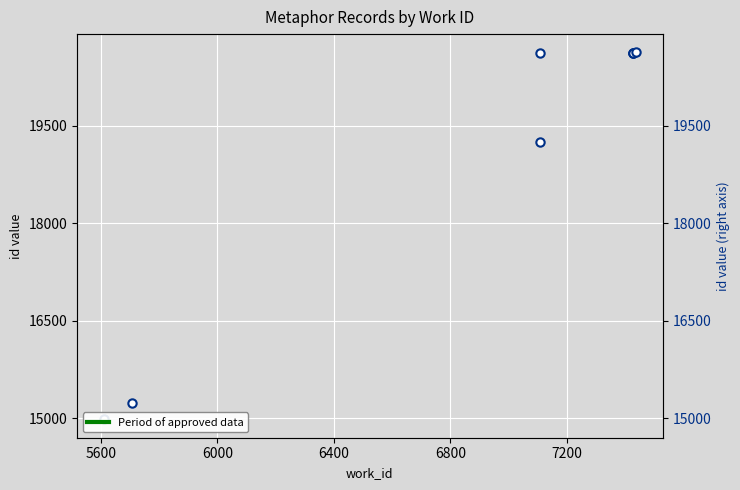

What is the approximate value at 5600?

15230